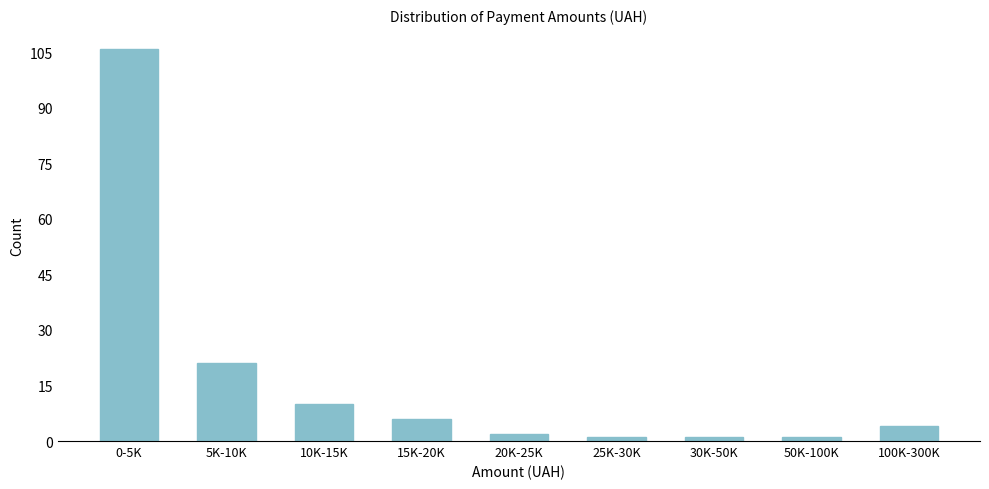

Reading left to right, extract all data points from this chart.

0-5K=106	5K-10K=21	10K-15K=10	15K-20K=6	20K-25K=2	25K-30K=1	30K-50K=1	50K-100K=1	100K-300K=4